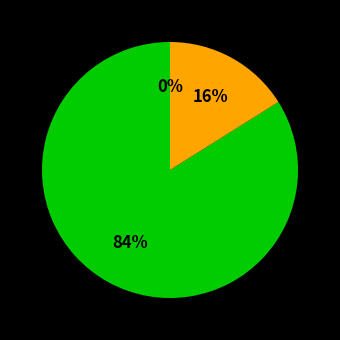

Do 29-Thu and 4-Wed together represent more than half of the pie?

No